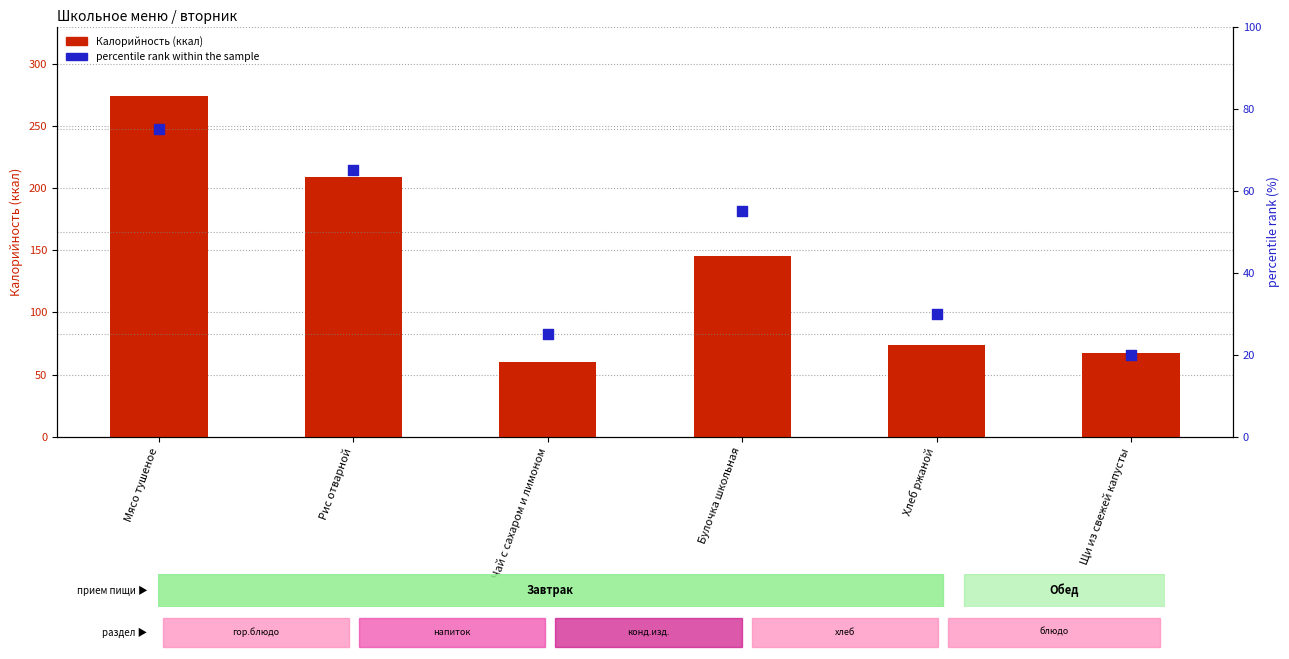

Which series has the widest spread of Y values?

Калорийность (ккал)